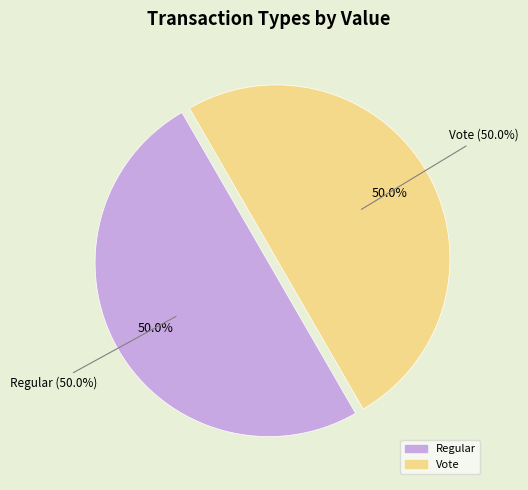

The Vote (io_index=2) slice represents 99% of the pie. True or false?

False